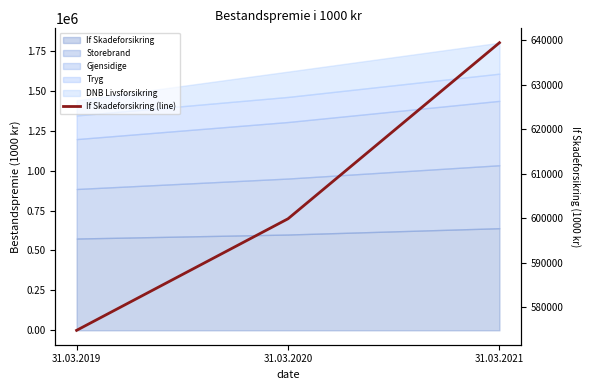

What is the greatest value displayed?

639408